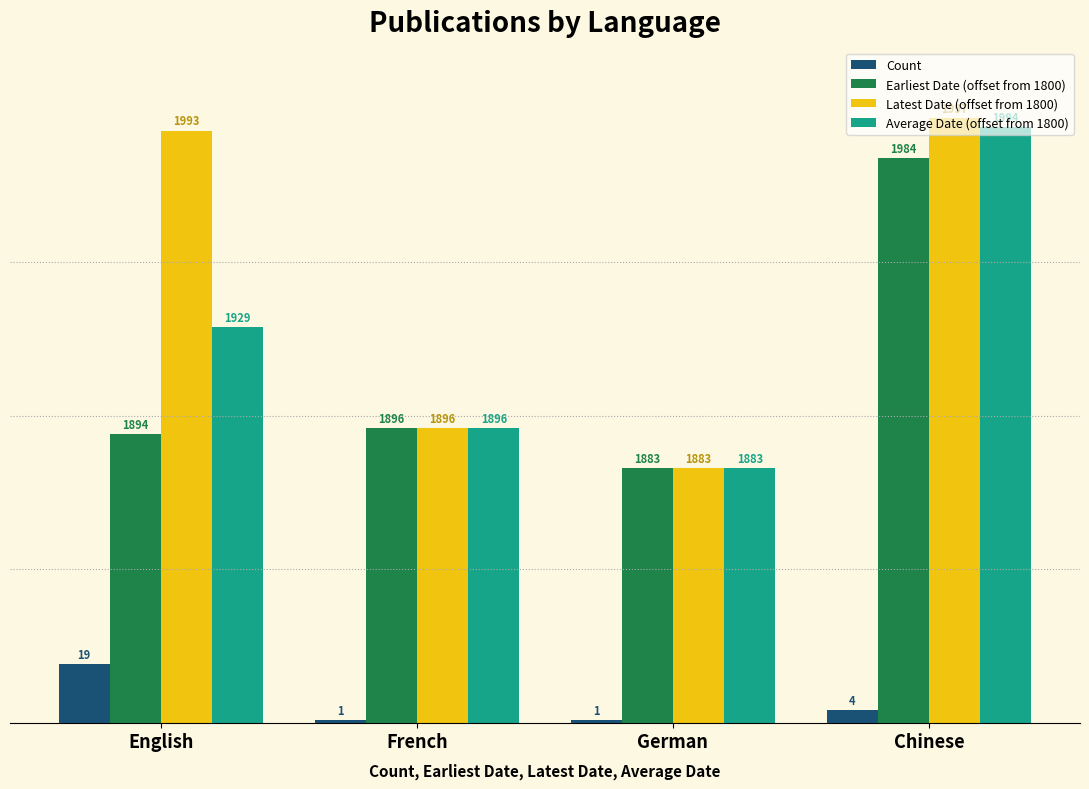

What is the lowest value of the Count series?

1